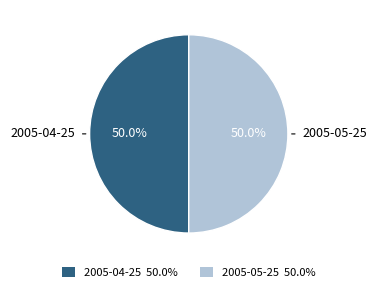

What percentage is the 2005-04-25 slice, to the nearest percent?

50%